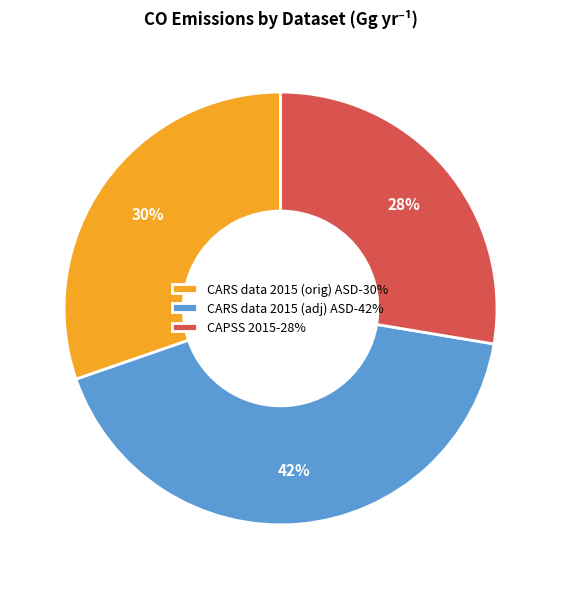

Rank the categories by value from lowest to highest.

CAPSS 2015, CARS data 2015 (orig) ASD, CARS data 2015 (adj) ASD